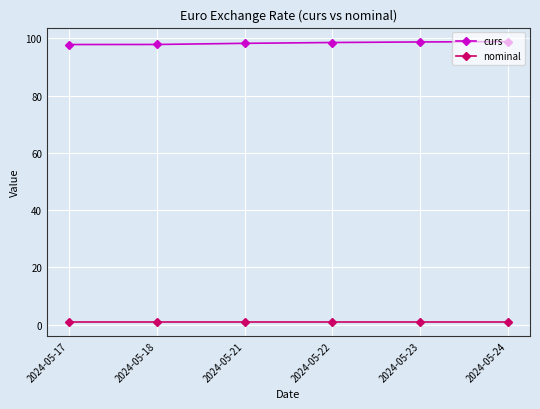

What are all the series names shown in the legend?

curs, nominal